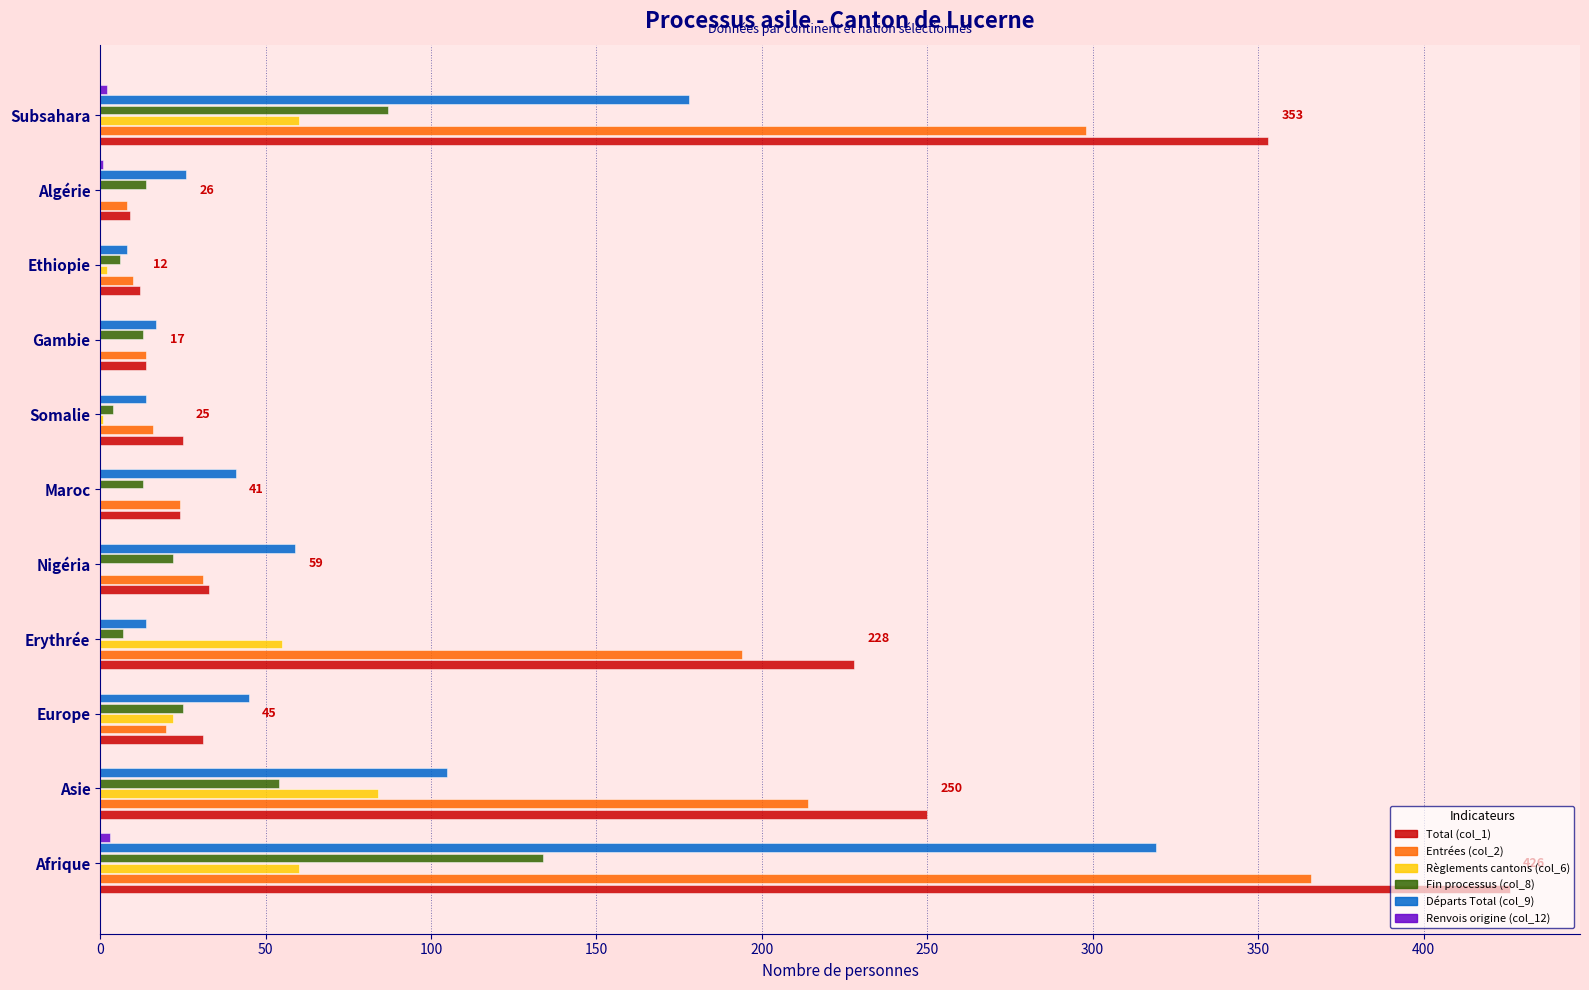

At which category is the sum across all series the highest?

Afrique